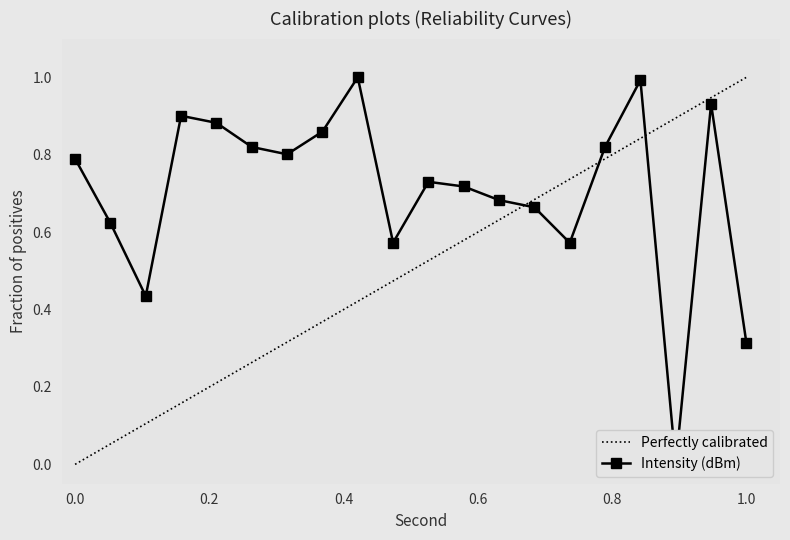

Rank the categories by value from highest to lowest.

16, 32, 36, 6, 8, 14, 30, 10, 12, 0, 20, 22, 24, 26, 2, 18, 28, 4, 38, 34